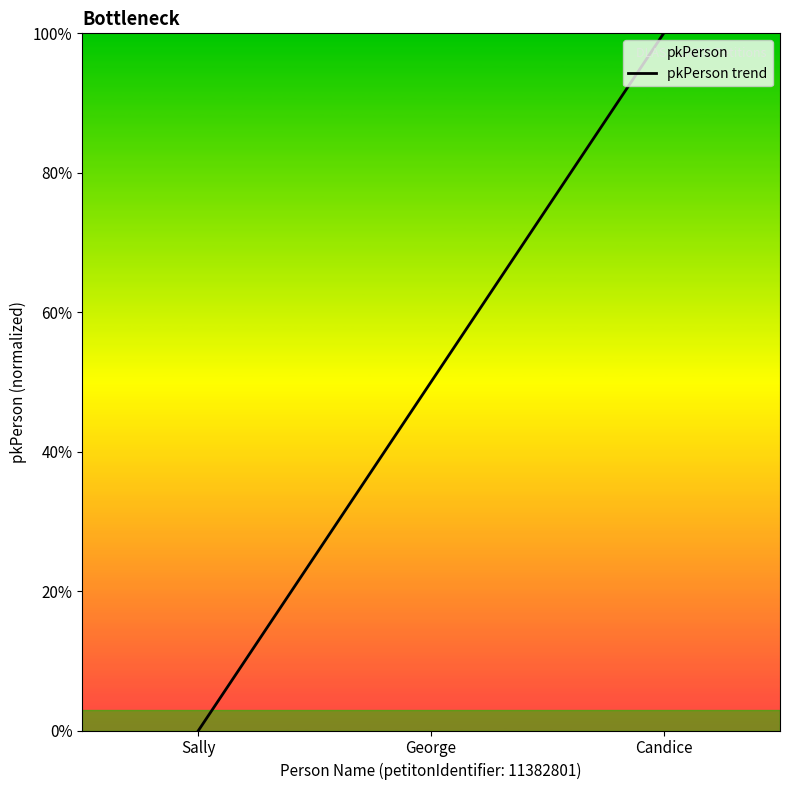

How many positive values are there?

2